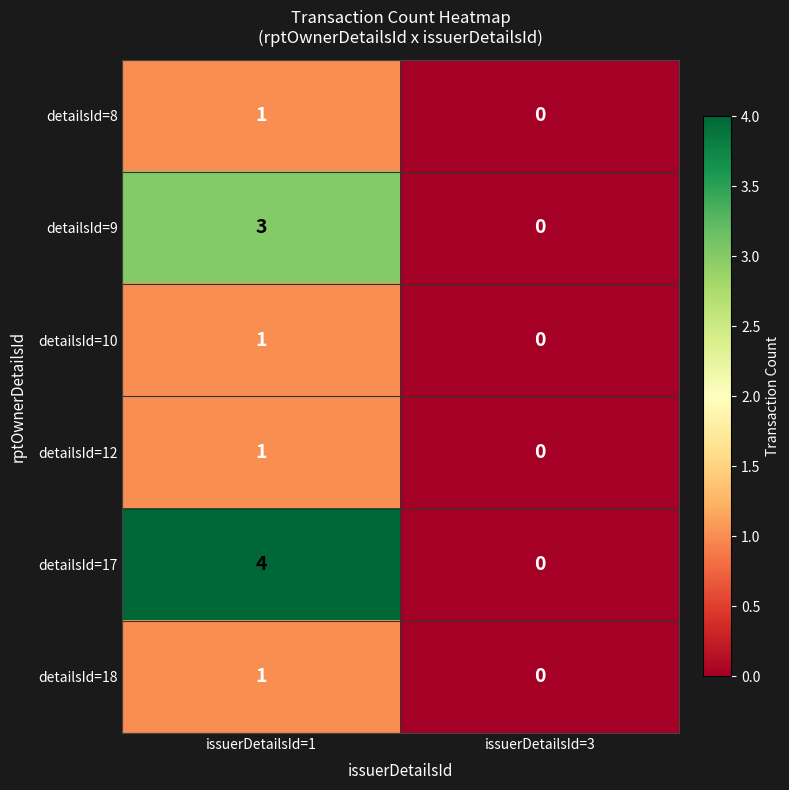

Is it true that detailsId=17 equals 2 at issuerDetailsId=3?

False